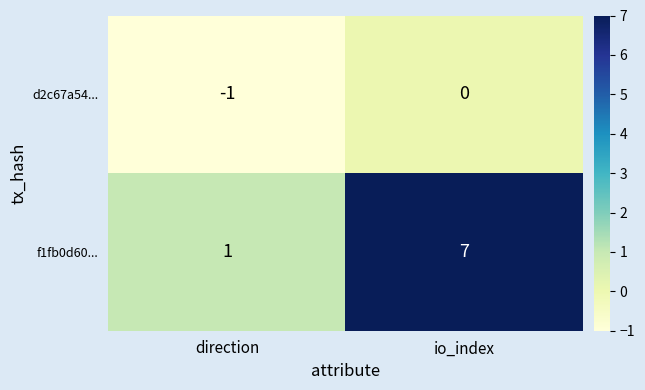

Reading right to left, transcribe all the data shown in this chart.

d2c67a54...: io_index=0	direction=-1
f1fb0d60...: io_index=7	direction=1